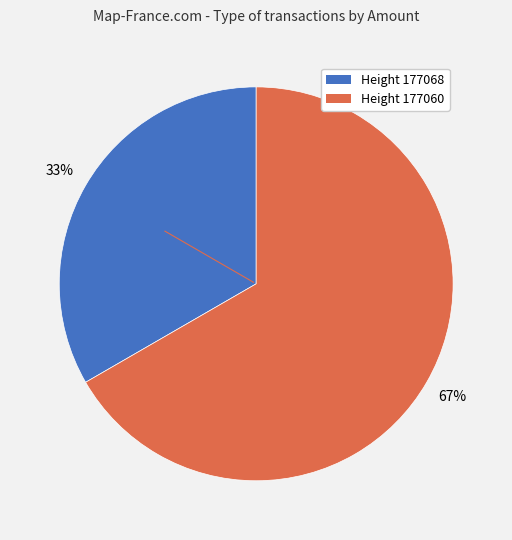

To the nearest percent, what is the average slice percentage?

50%